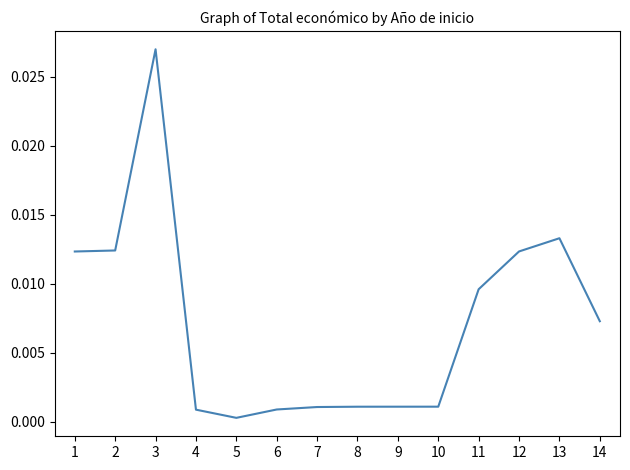

True or false: the data has more than 1 interior local peaks.

True